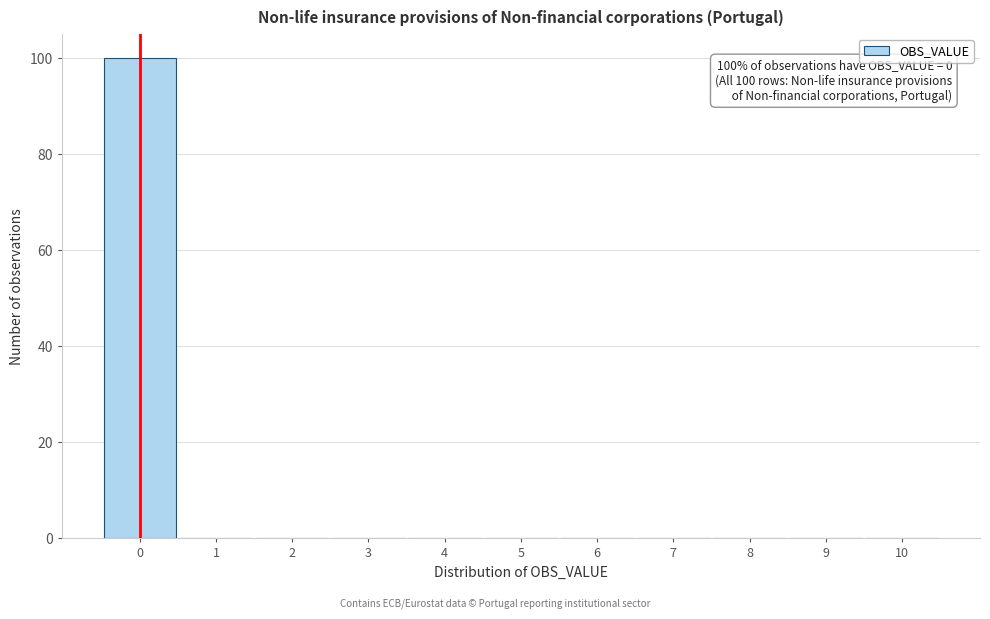

Over which range of the x-axis is the bar tallest?

-0.5 to 0.5